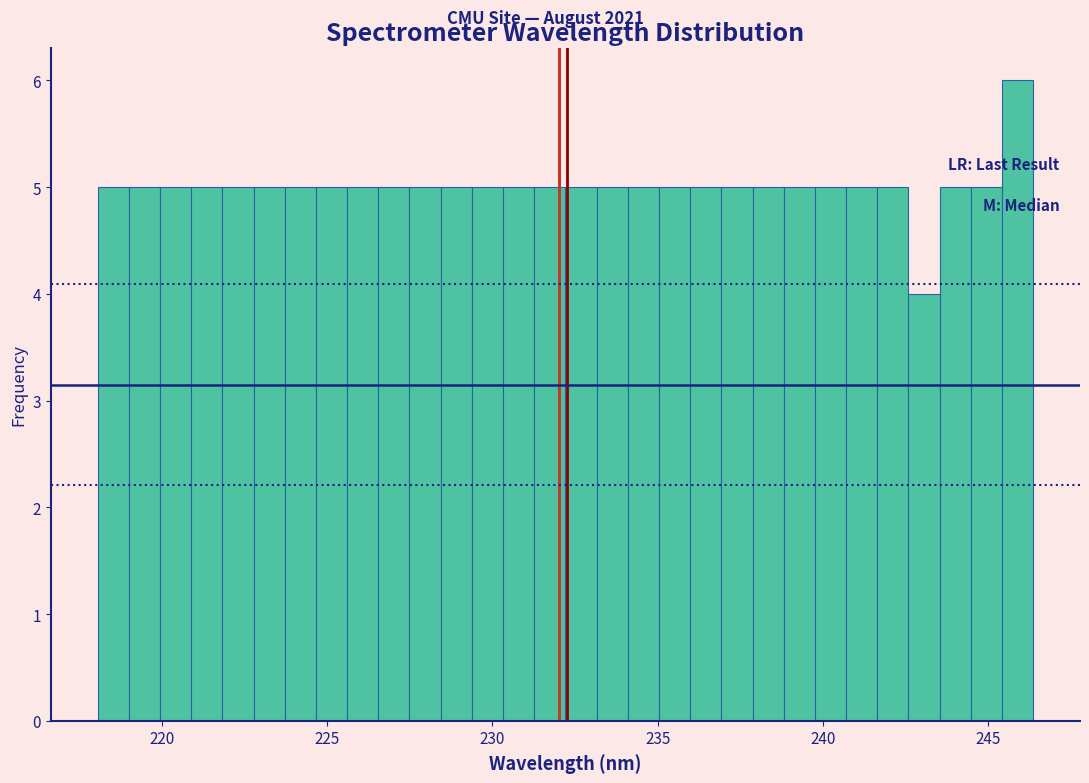

Around what value on the x-axis is the tallest bar? Give the approximate position of its centre, as read against the axis.

246.0